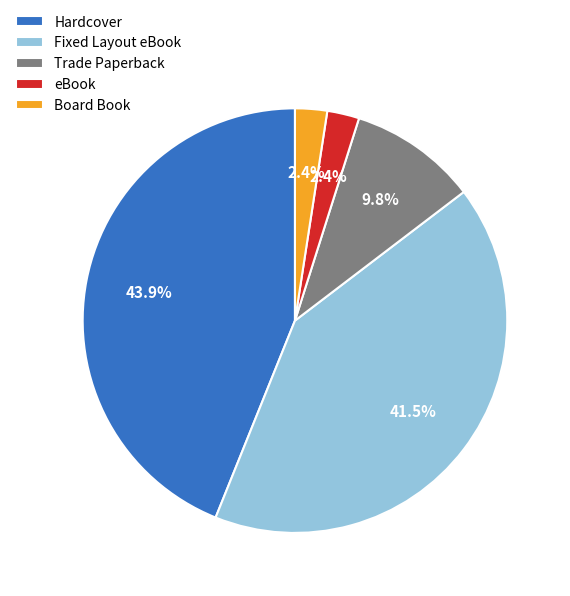

Is Fixed Layout eBook the majority of the pie?

No